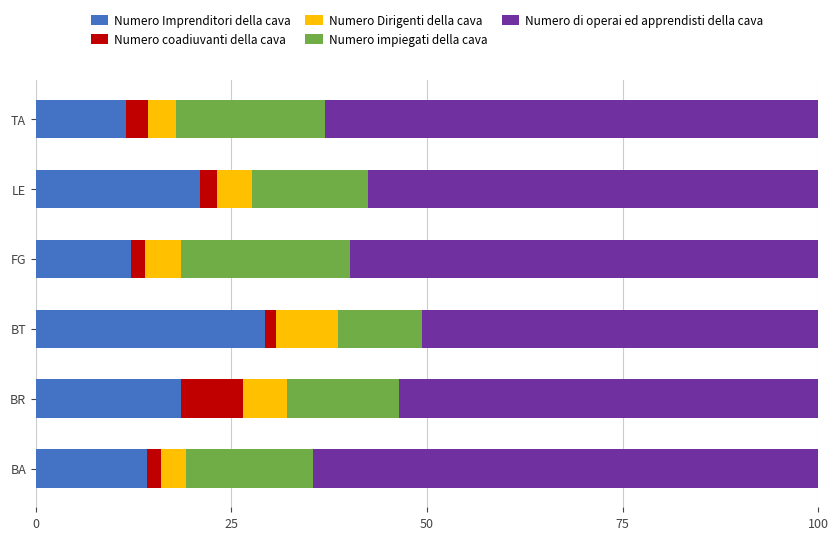

What is the total value across all series at TA?

100.0